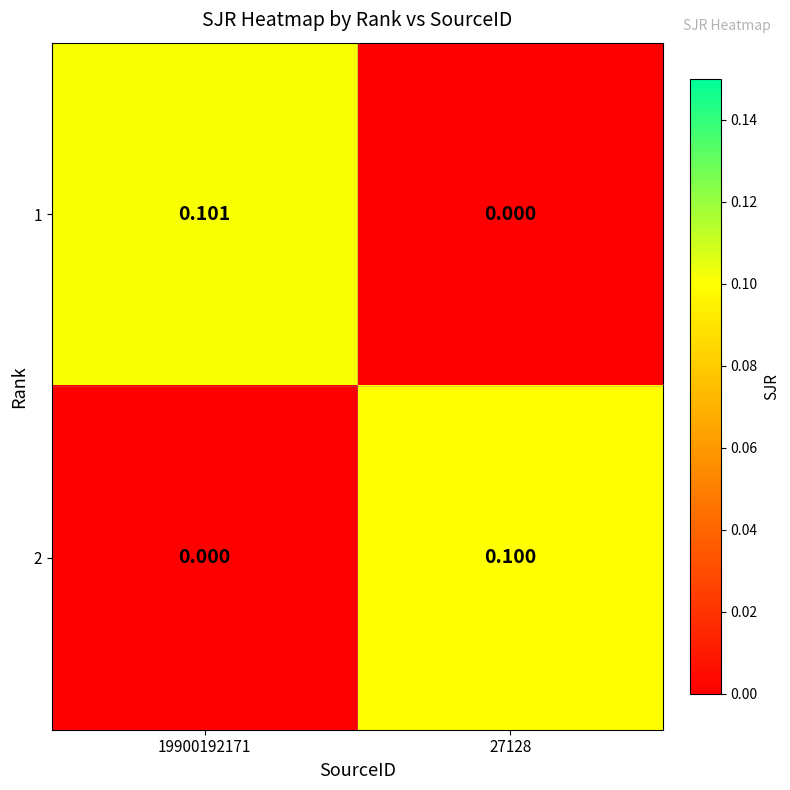

Is the value of 2 at 27128 greater than the value of 1 at 19900192171?

No